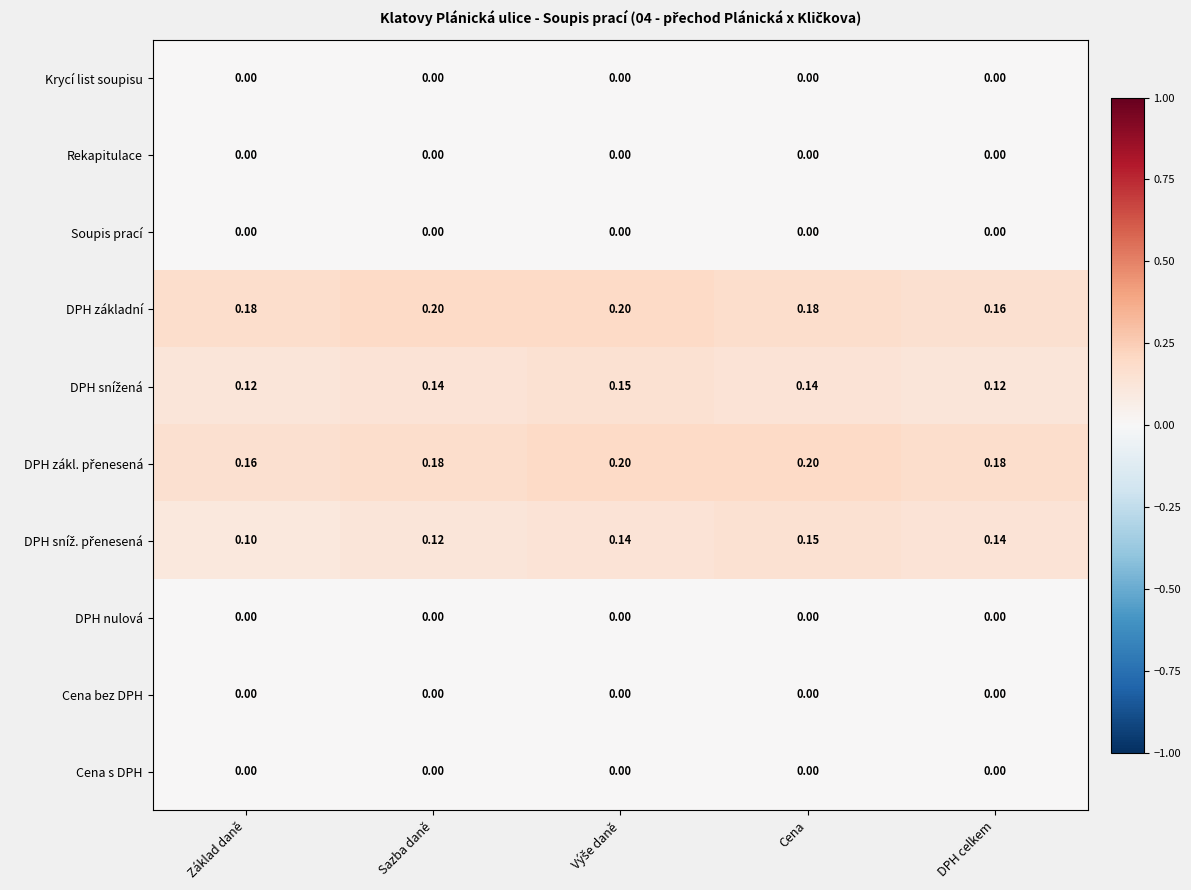

Between Sazba daně and DPH celkem, which series saw the biggest shift?

DPH základní